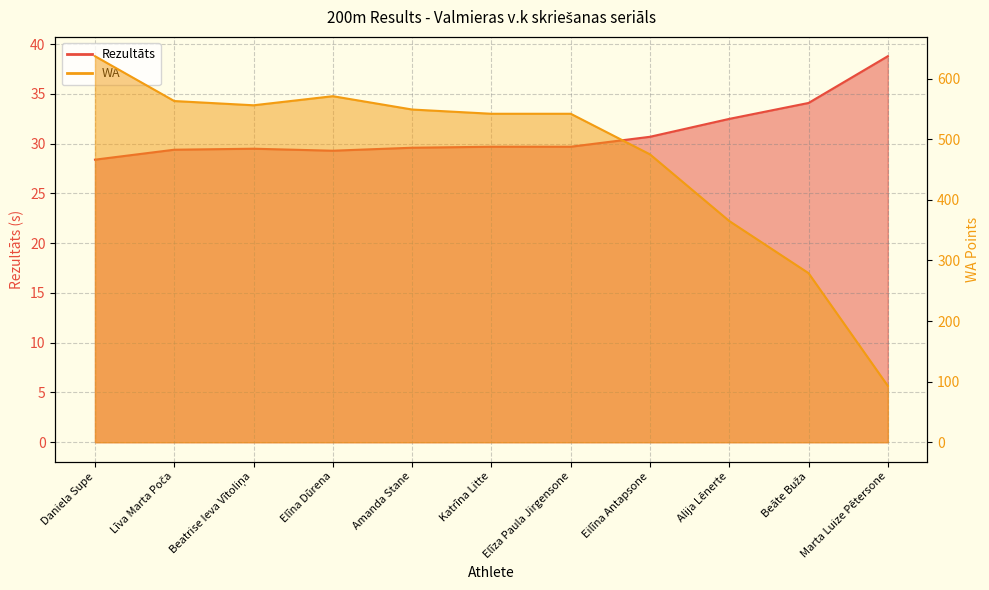

True or false: Rezultāts and WA cross at least once.

False